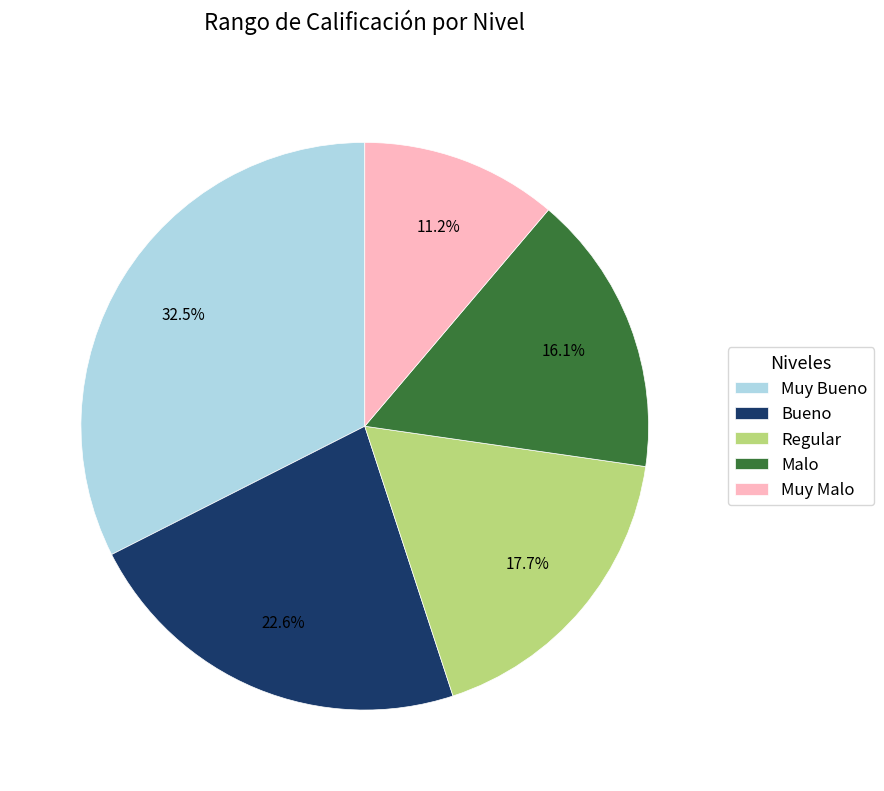

Does Malo account for over 50% of the chart?

No